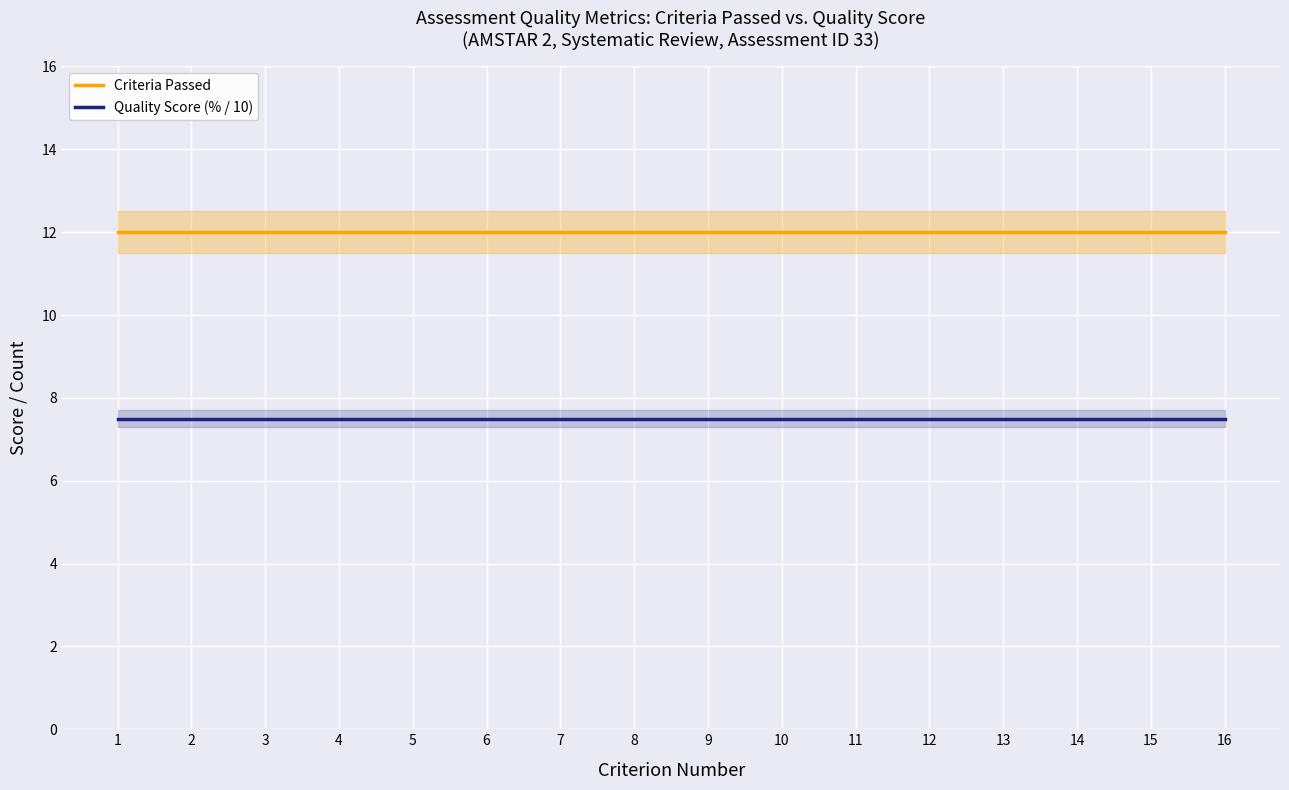

What is the average value of the Quality Score (% / 10) series?

7.5